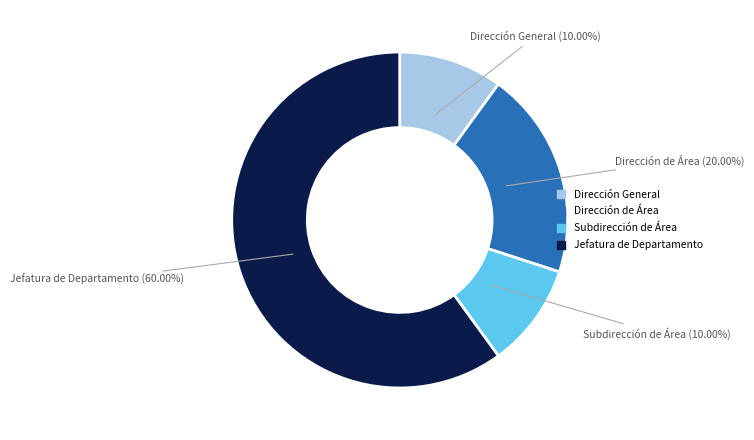

How many slices are in this pie chart?

4